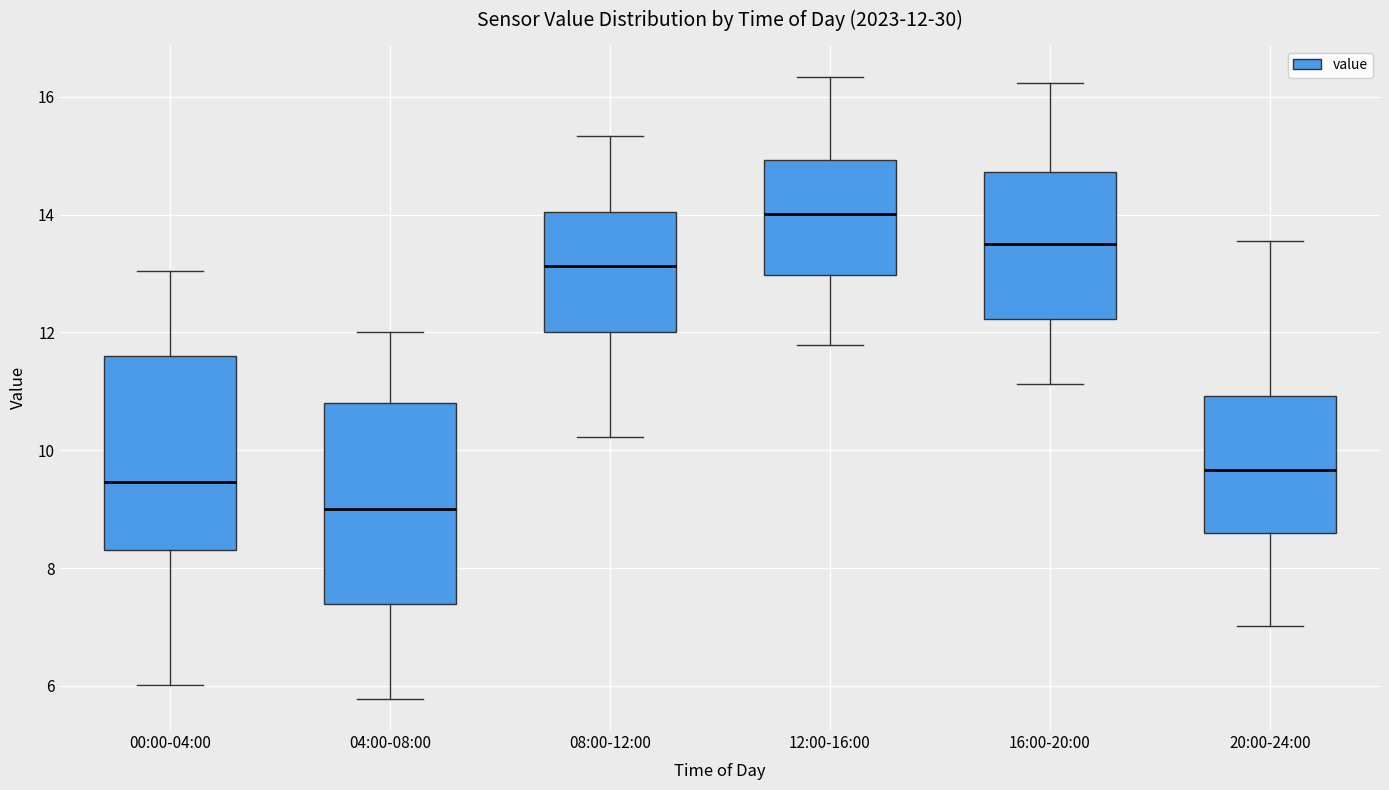

Which box's median line is the lowest?

04:00-08:00